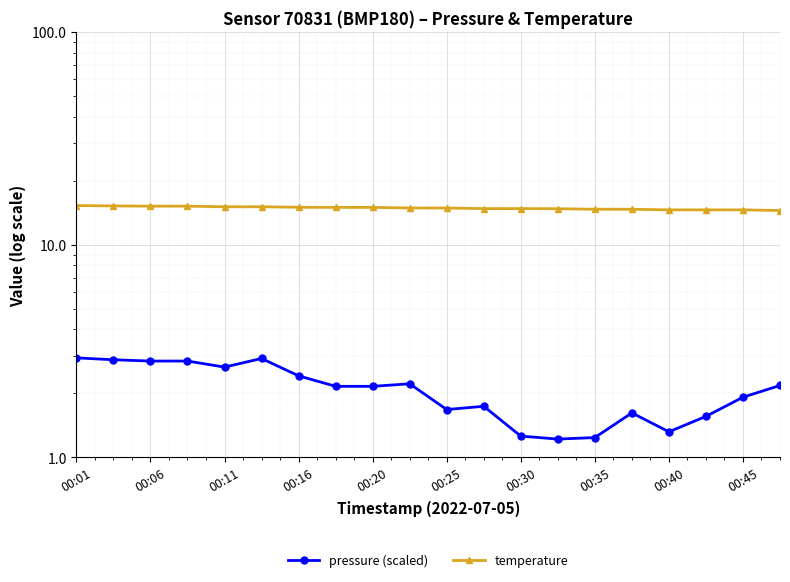

How many lines are shown in the chart?

2